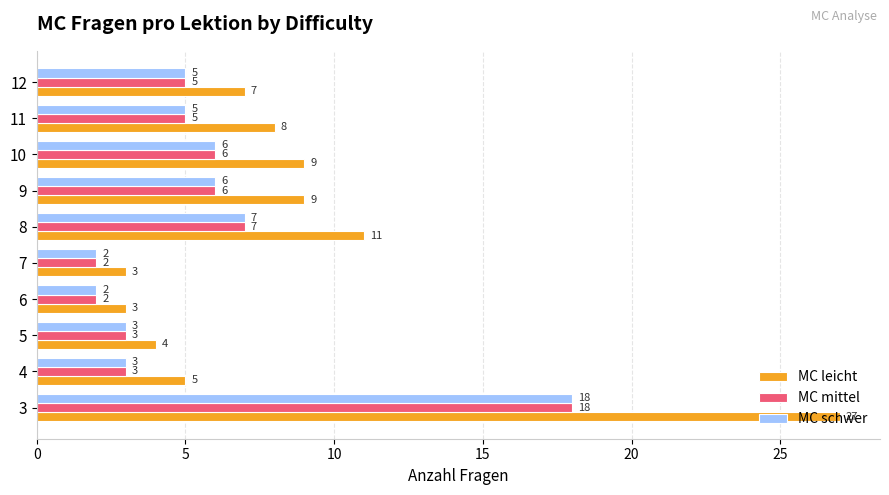

Which series changed the most between 7 and 11?

MC leicht